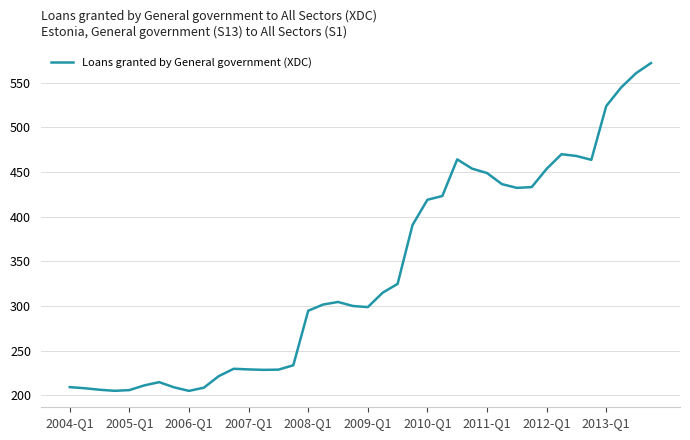

What is the greatest value displayed?

571.8